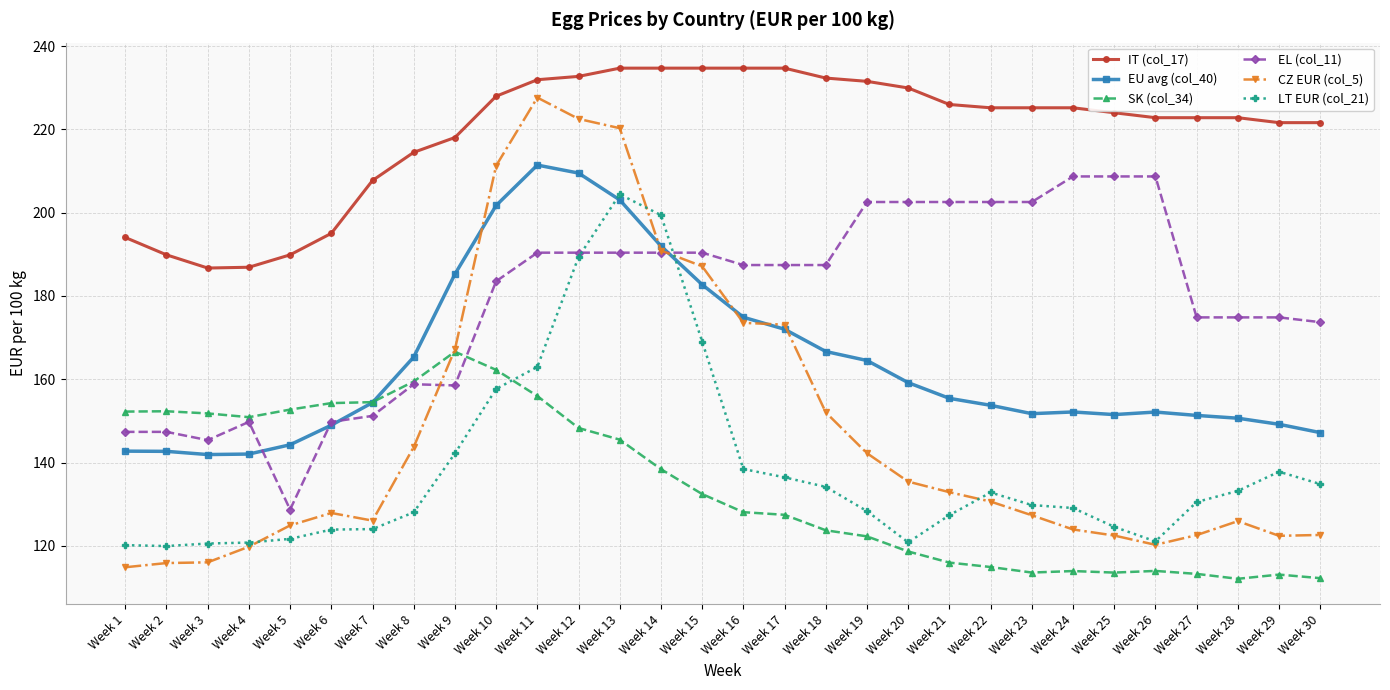

Which series has the largest range (max minus min)?

CZ EUR (col_5)